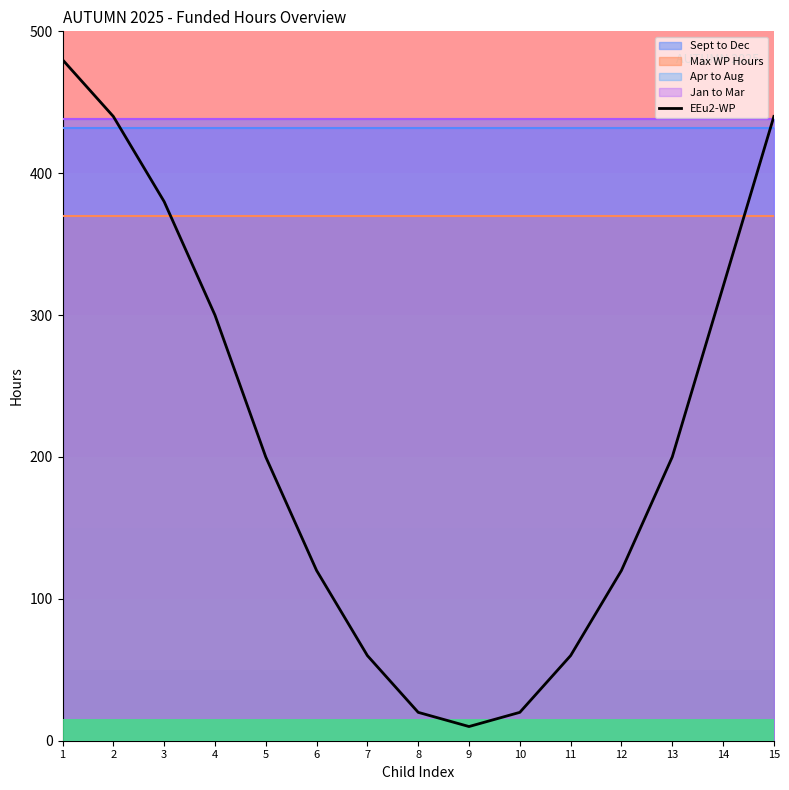

What is the difference between the maximum and minimum values?

470